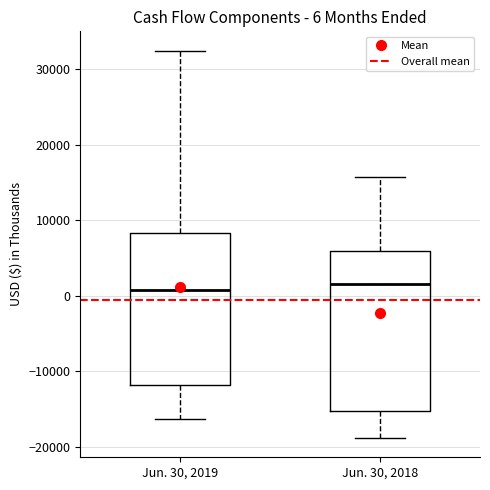

Comparing the boxes themselves (not the whiskers), which one is the tallest?

Jun. 30, 2018